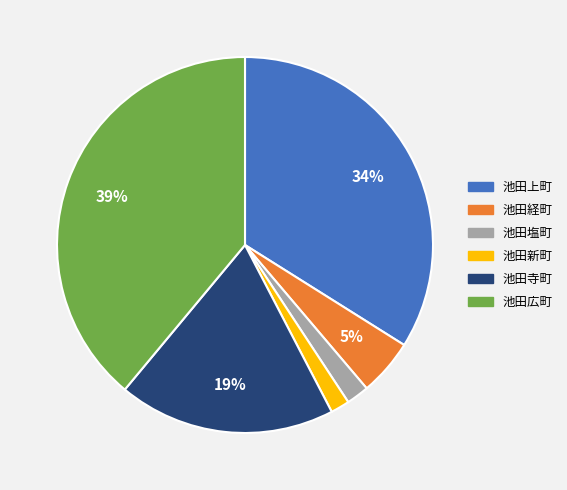

Does 池田塩町 account for over 50% of the chart?

No